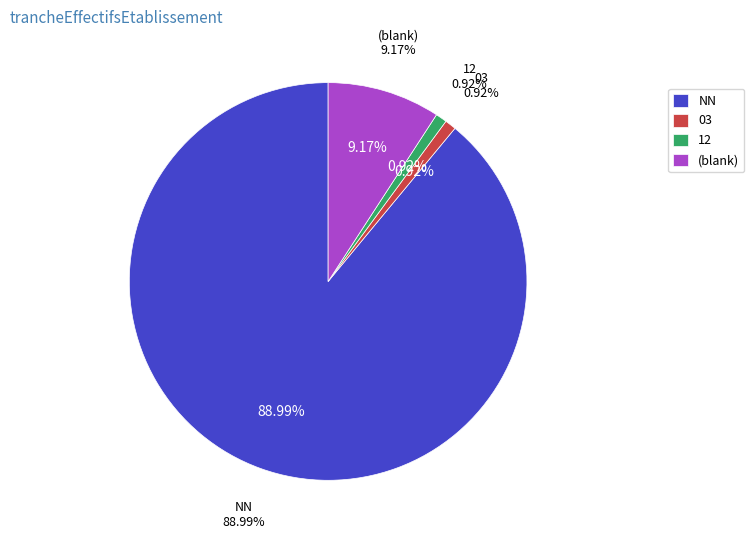

Is 12 the majority of the pie?

No